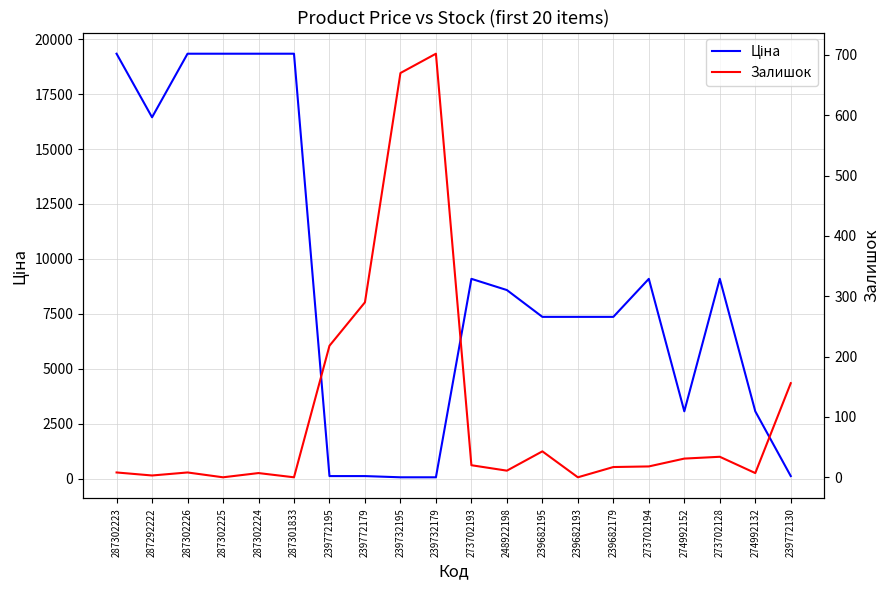

Rank the series at 239772130 from highest to lowest value.

Залишок, Ціна